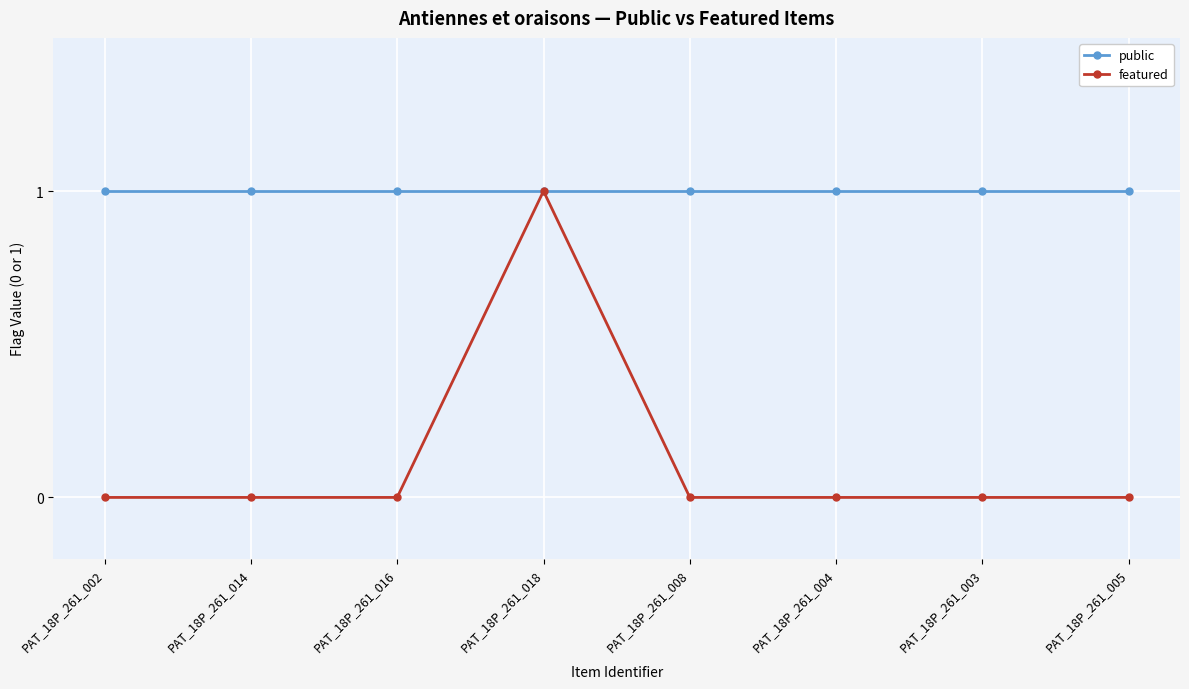

Reading left to right, list all the values displayed in this chart.

public: 1	1	1	1	1	1	1	1
featured: 0	0	0	1	0	0	0	0